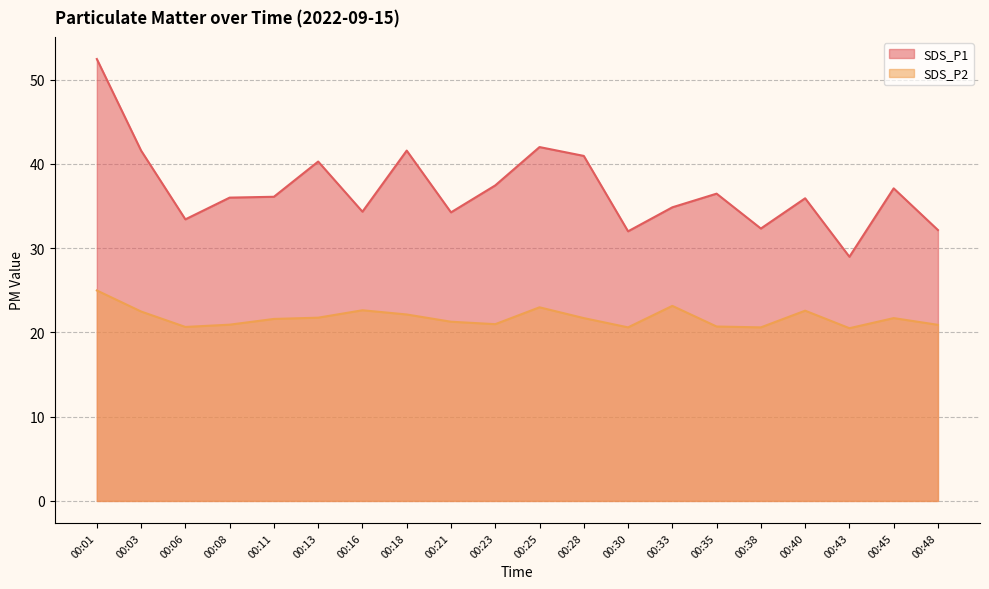

What is the difference between the SDS_P2 values at 00:35 and 00:23?

0.3